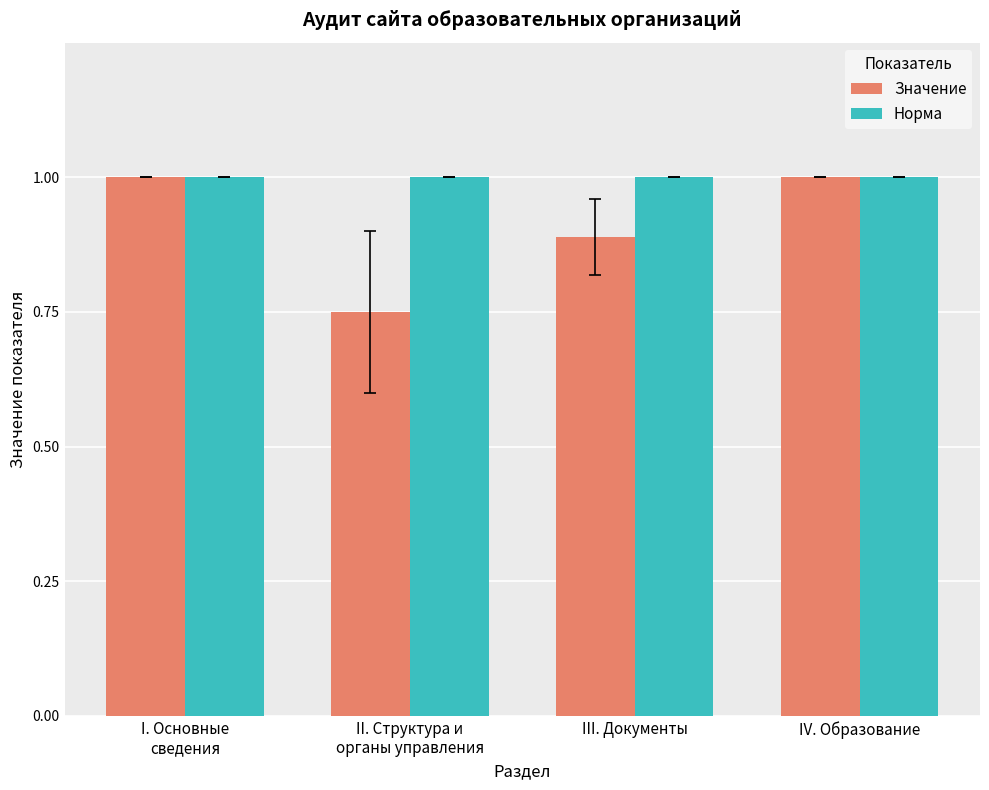

What position from the right is I. Основные
сведения?

4